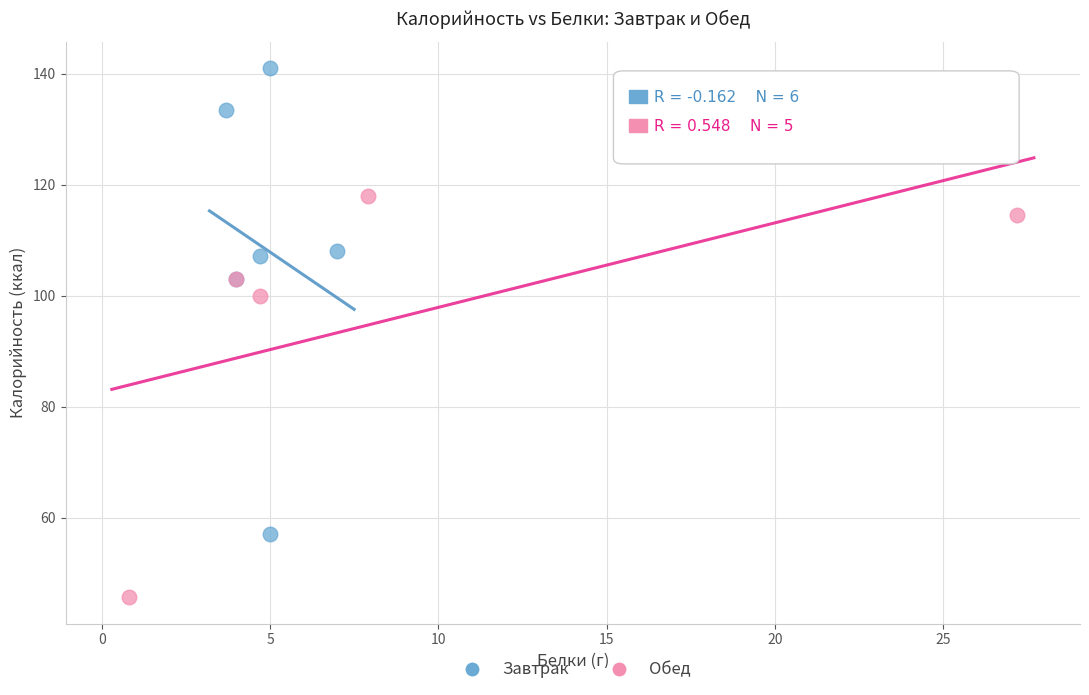

Which series contains the lowest Y value?

Обед